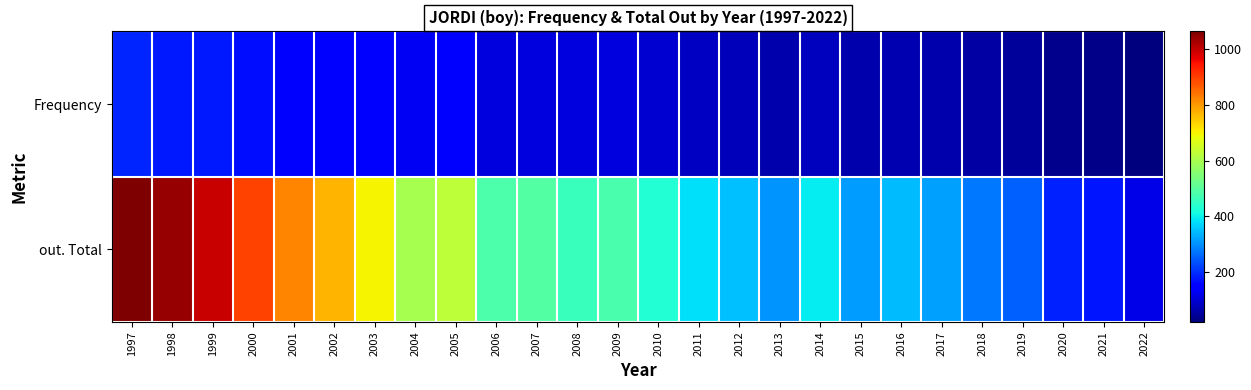

At how many categories does at least one series exceed 675?

7